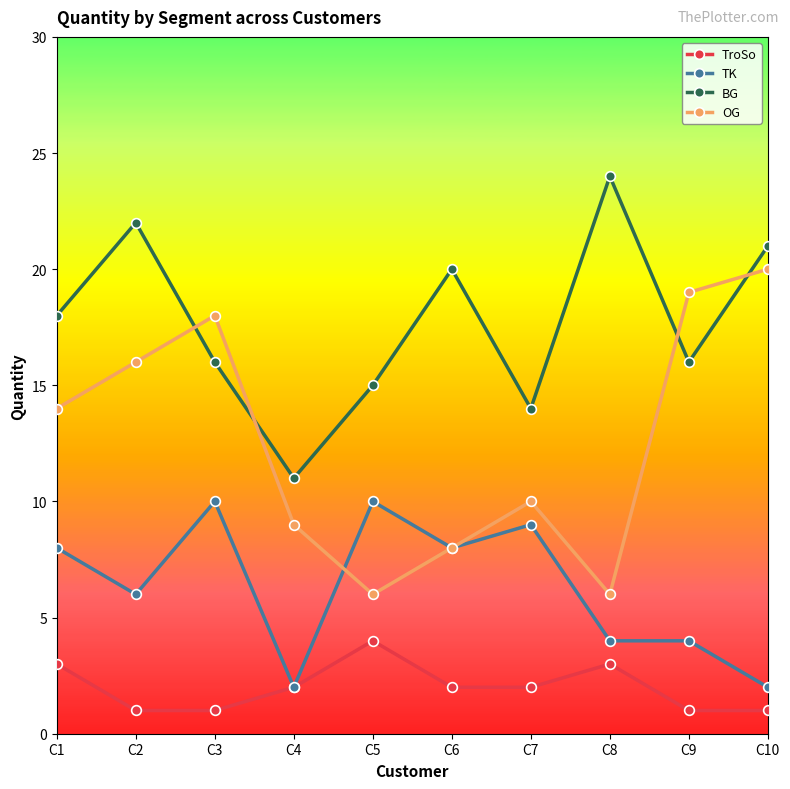

What is the maximum value for OG?

20